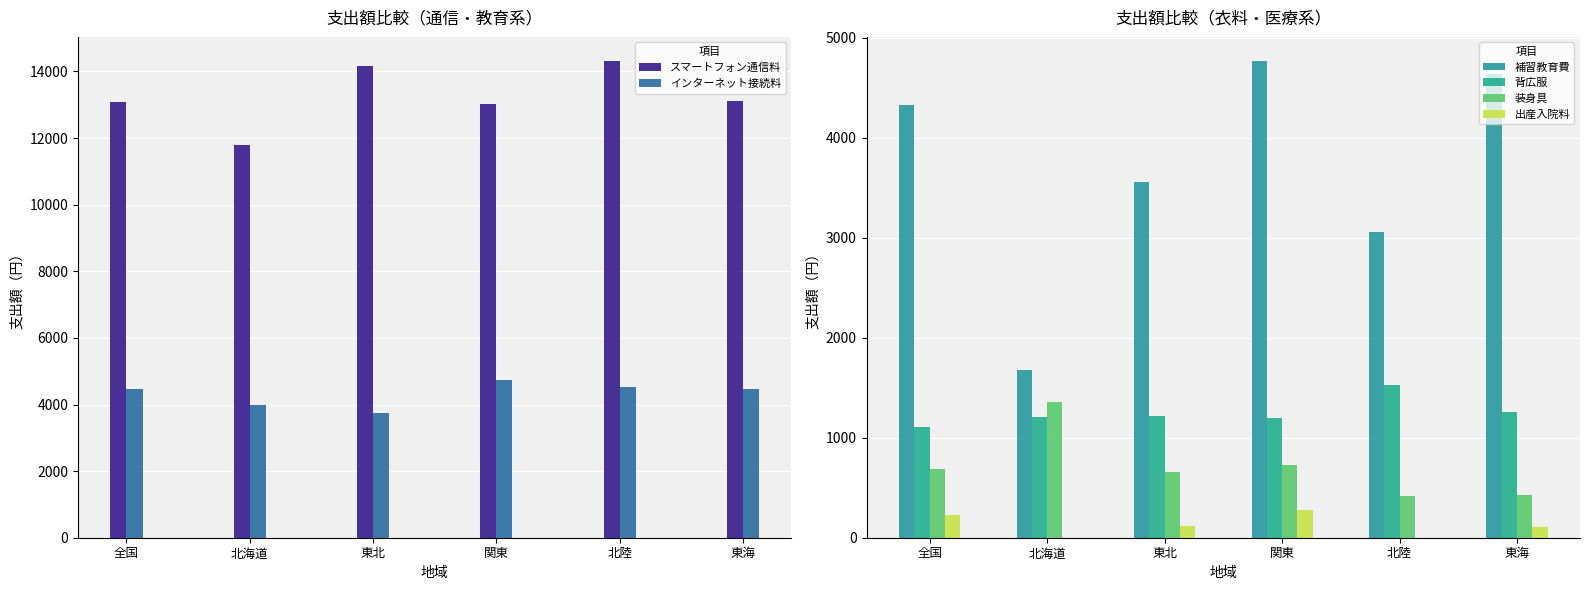

How many groups of bars are there?

6